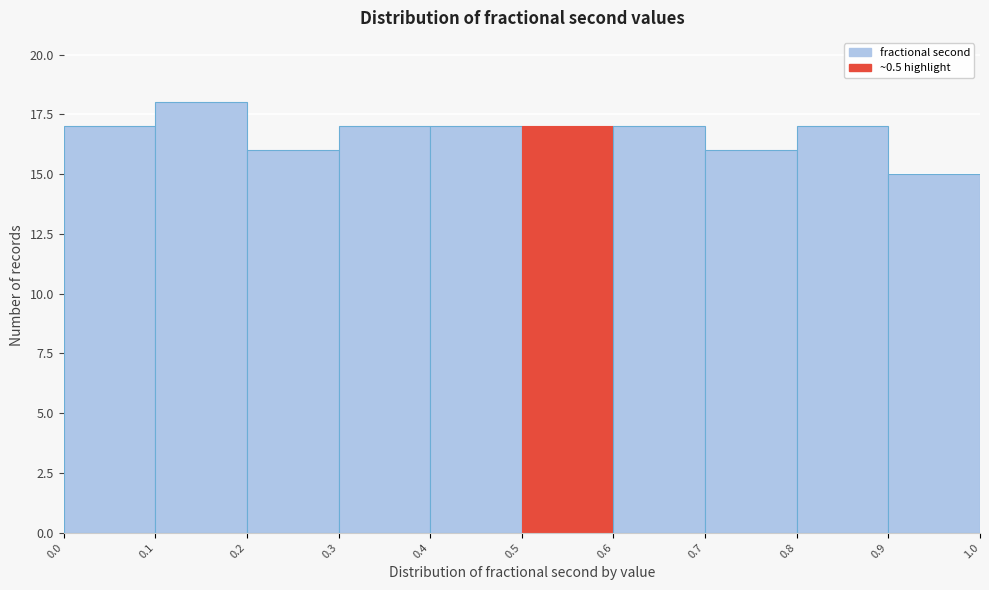

Reading left to right, list every bar in this chart as the range it spans on the x-axis followed by its height. The values are not printed on the chart, so give them approximately, as read against the axis.

0.0 to 0.1: 17
0.1 to 0.2: 18
0.2 to 0.3: 16
0.3 to 0.4: 17
0.4 to 0.5: 17
0.5 to 0.6: 17
0.6 to 0.7: 17
0.7 to 0.8: 16
0.8 to 0.9: 17
0.9 to 1.0: 15